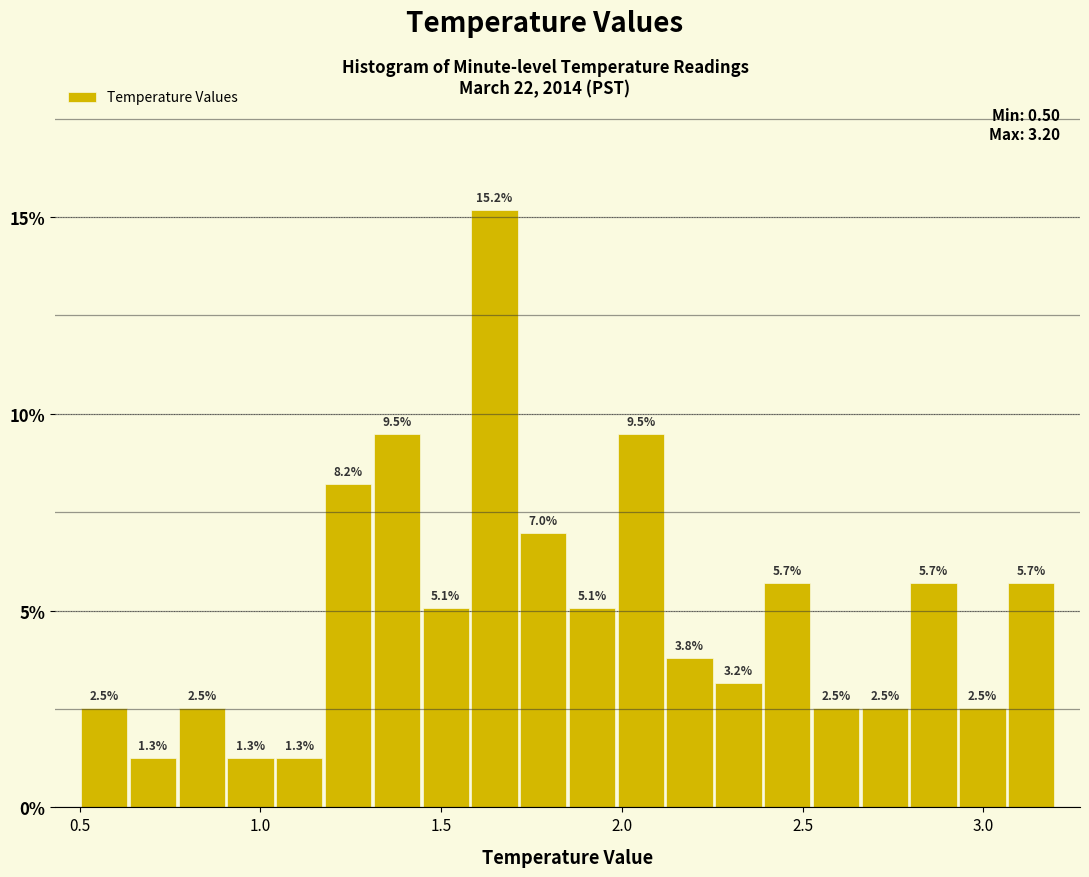

Around what value on the x-axis is the tallest bar? Give the approximate position of its centre, as read against the axis.

1.65